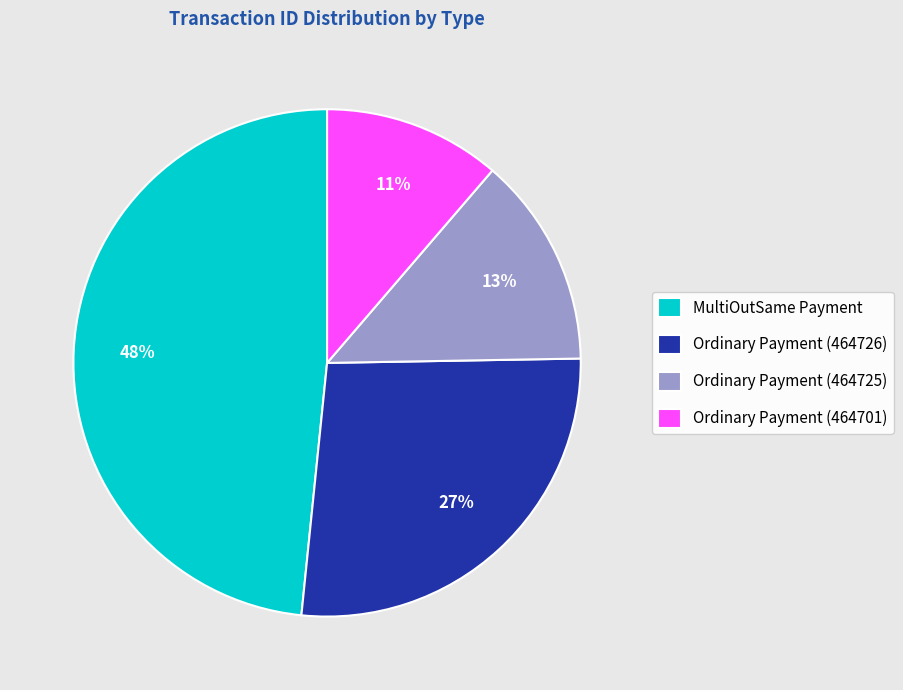

To the nearest percent, what percentage of the pie is Ordinary Payment (464726)?

27%